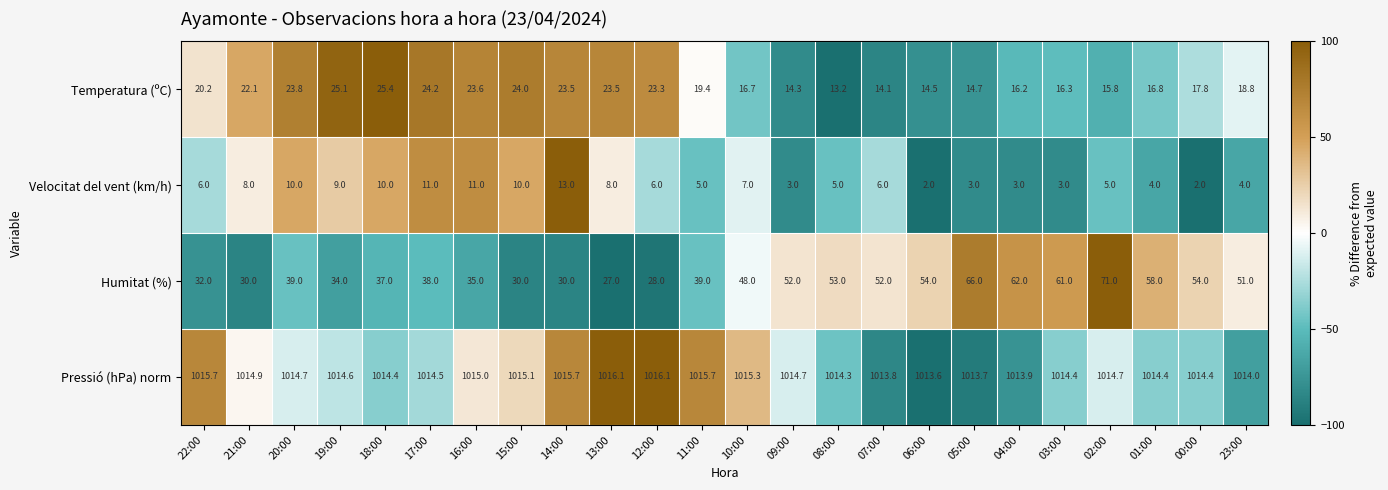

How many data points in Temperatura (ºC) are above 19?

12